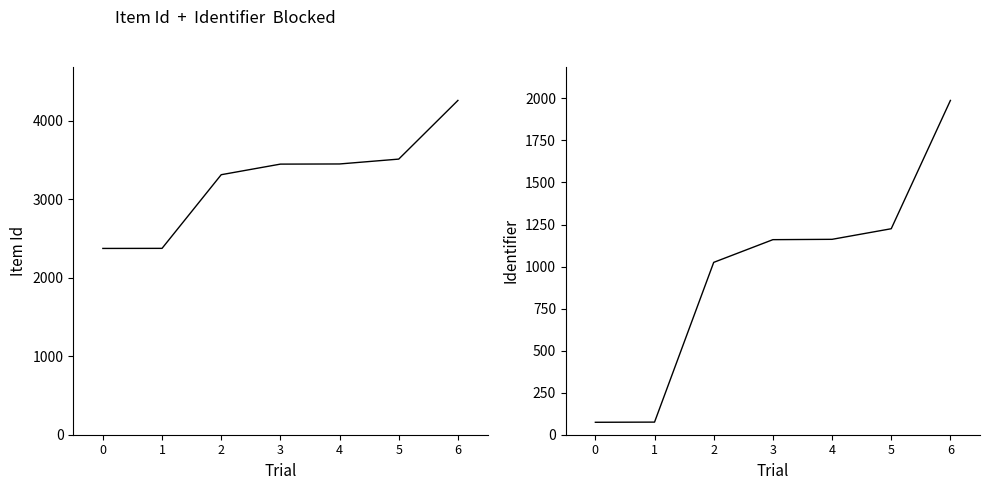

What is the sum of the Item Id values at 3 and 5?

6964